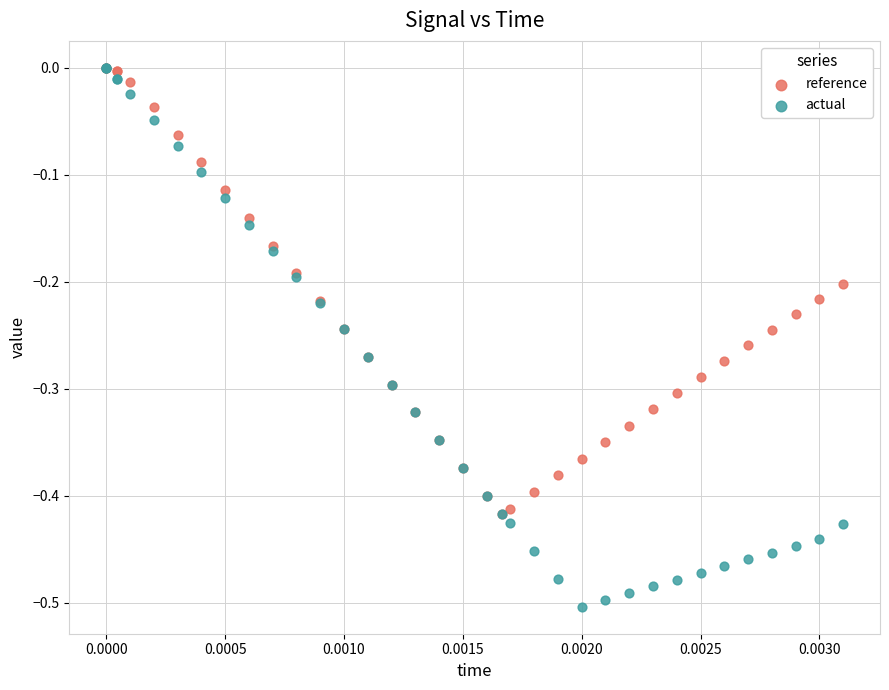

What are all the series names shown in the legend?

reference, actual